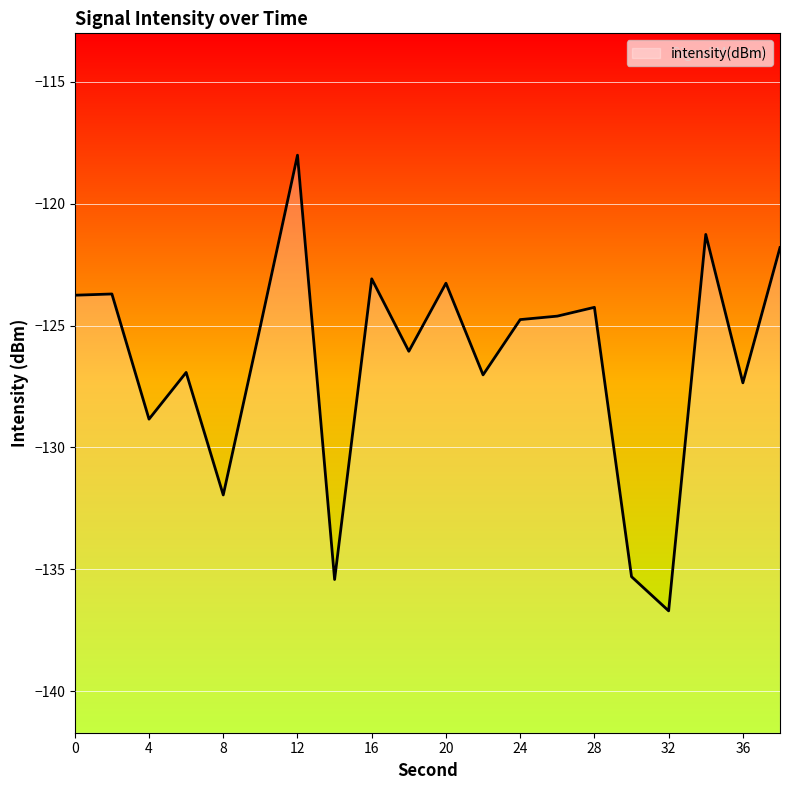

How many values exceed -124?

7